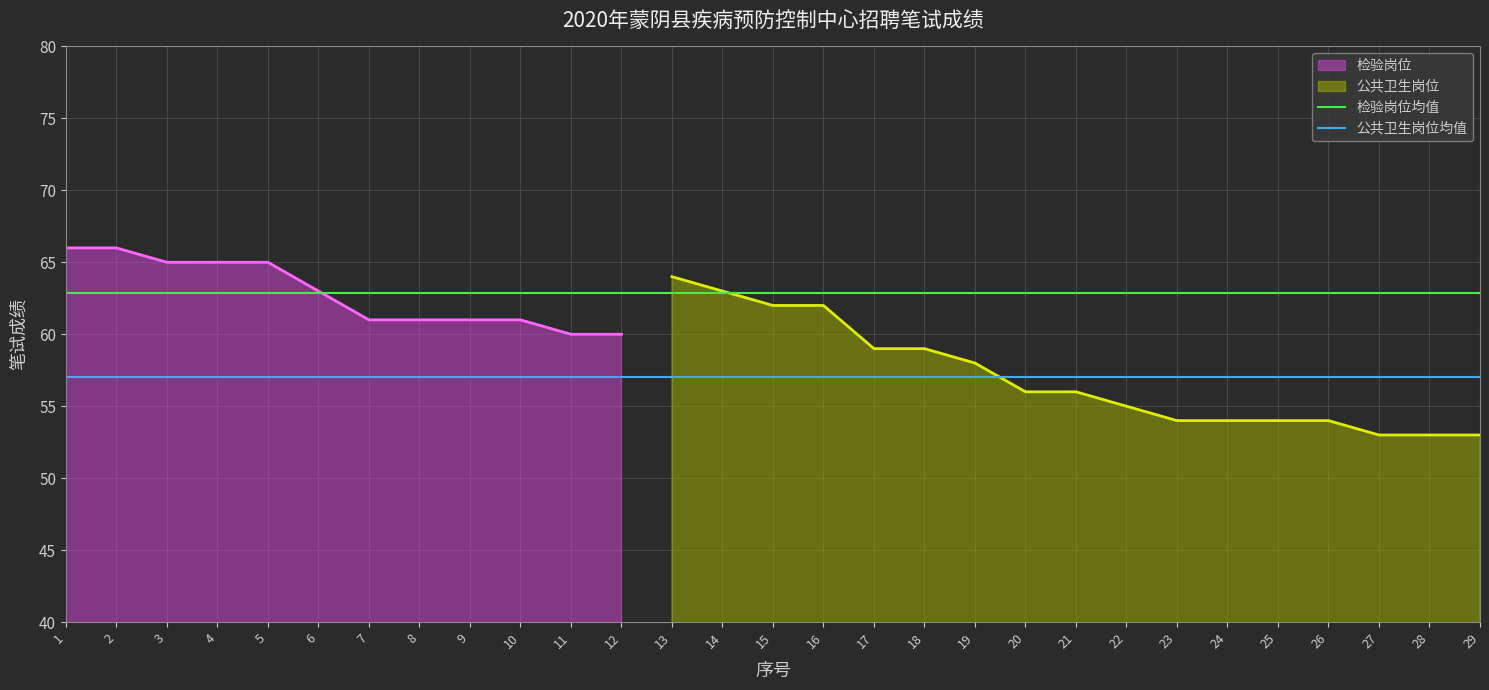

What is the minimum value for 检验岗位?

60